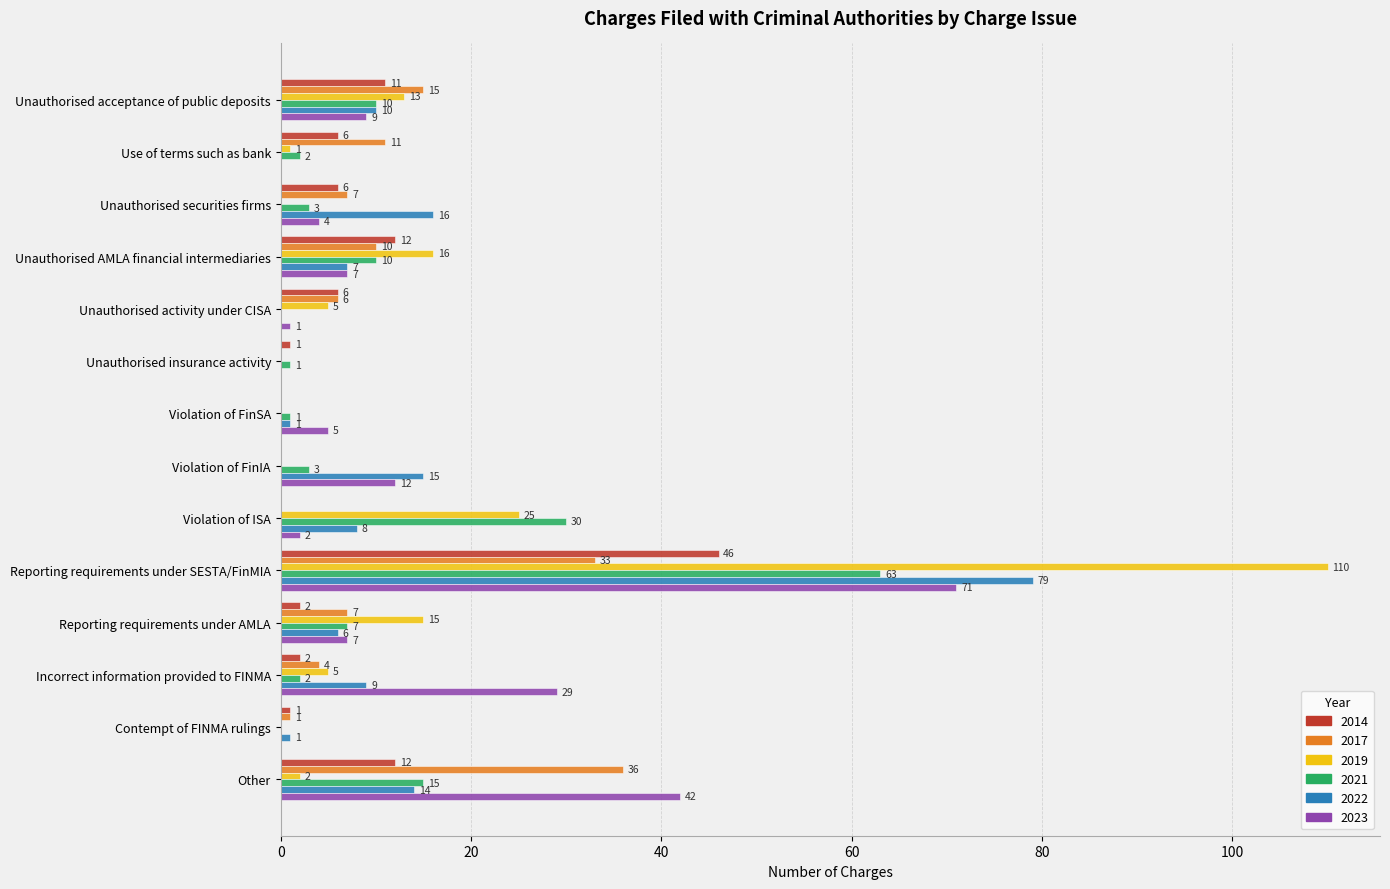

At which category is the sum across all series the highest?

Reporting requirements under SESTA/FinMIA